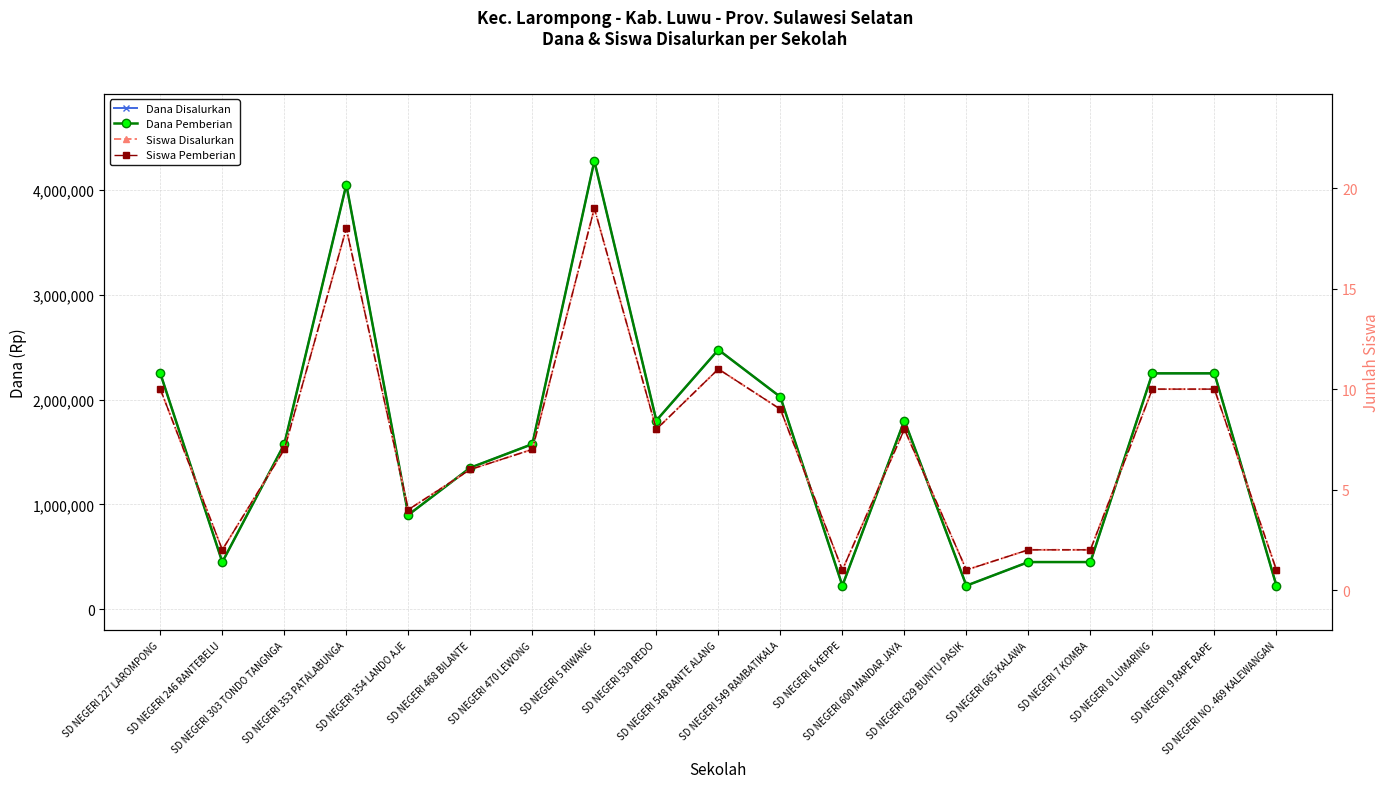

What is the average value of the Siswa Pemberian series?

7